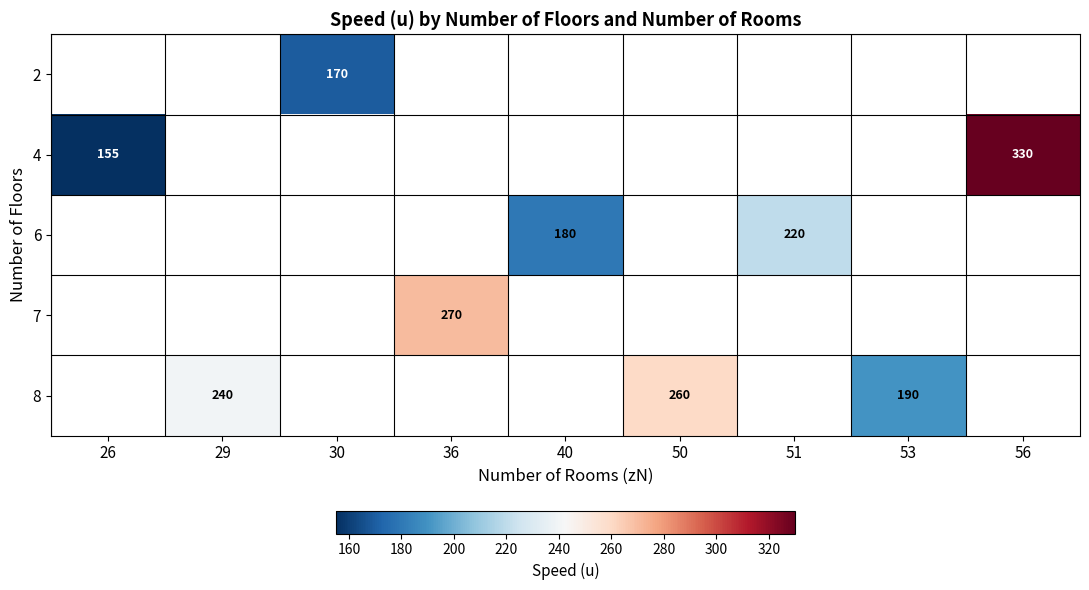

What is the maximum value shown in the chart?

330.0